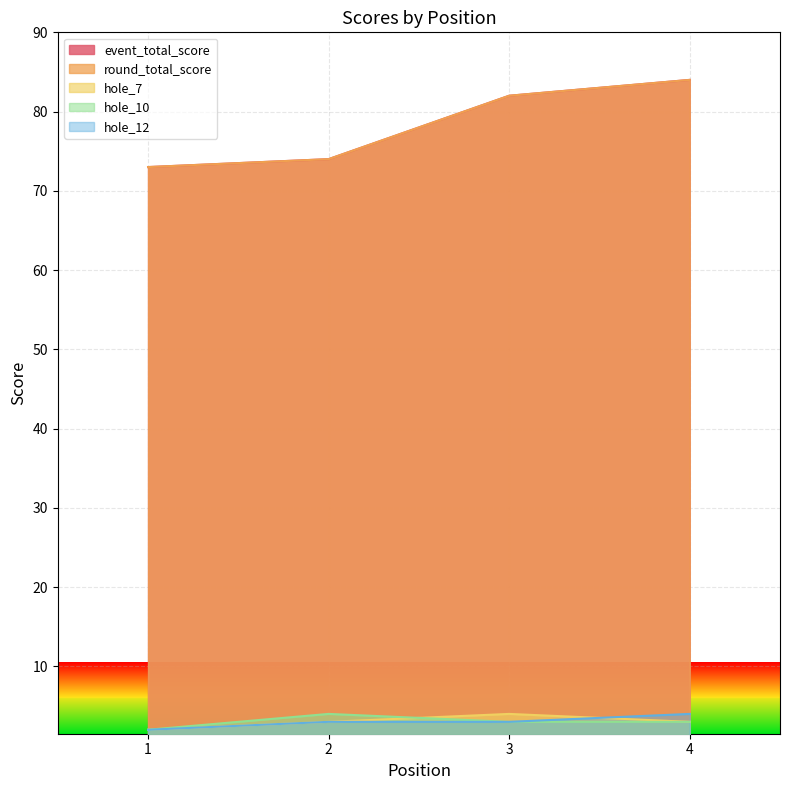

At which label does hole_10 first exceed 3?

2